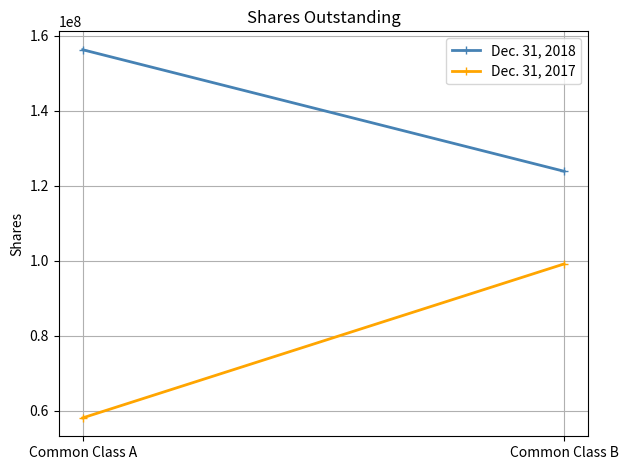

Where is Dec. 31, 2018 nearest to the value 140099939?

Common Class B